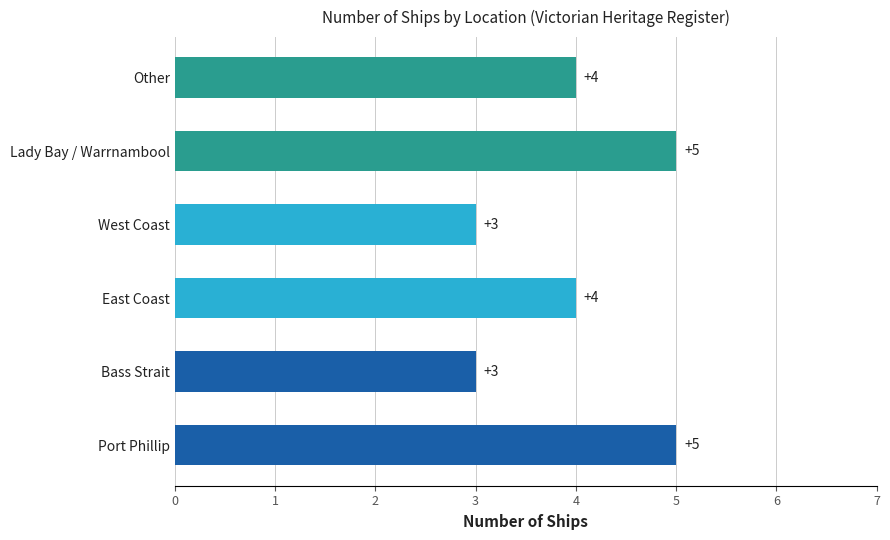

Approximately how many times larger is the value at Other compared to Lady Bay / Warrnambool?

0.8